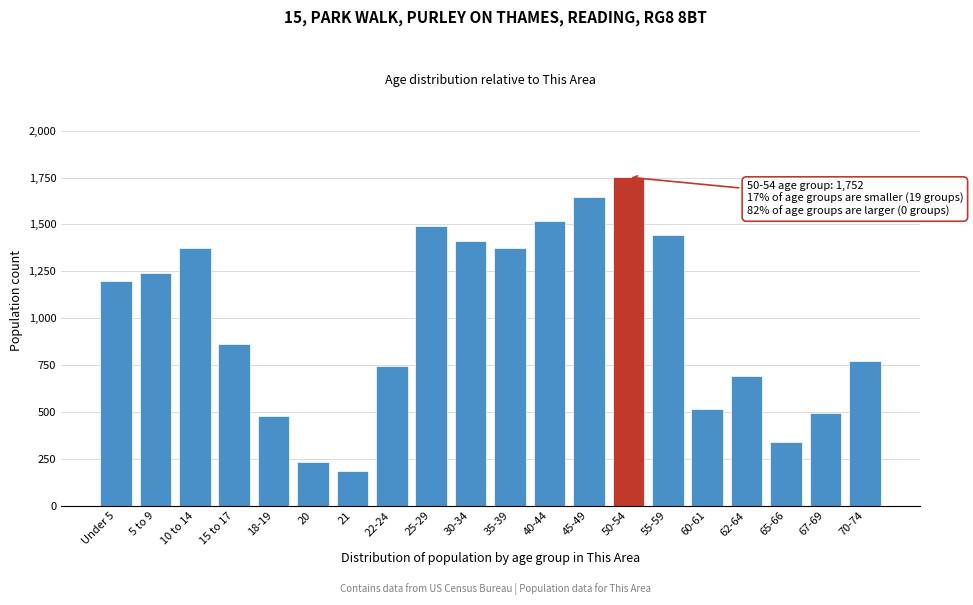

Between 15 to 17 and 5 to 9, which is larger?

5 to 9